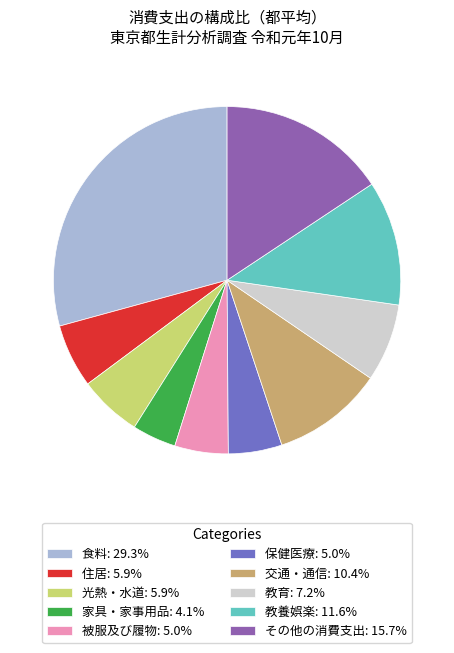

What is the smallest slice in the pie chart?

家具・家事用品